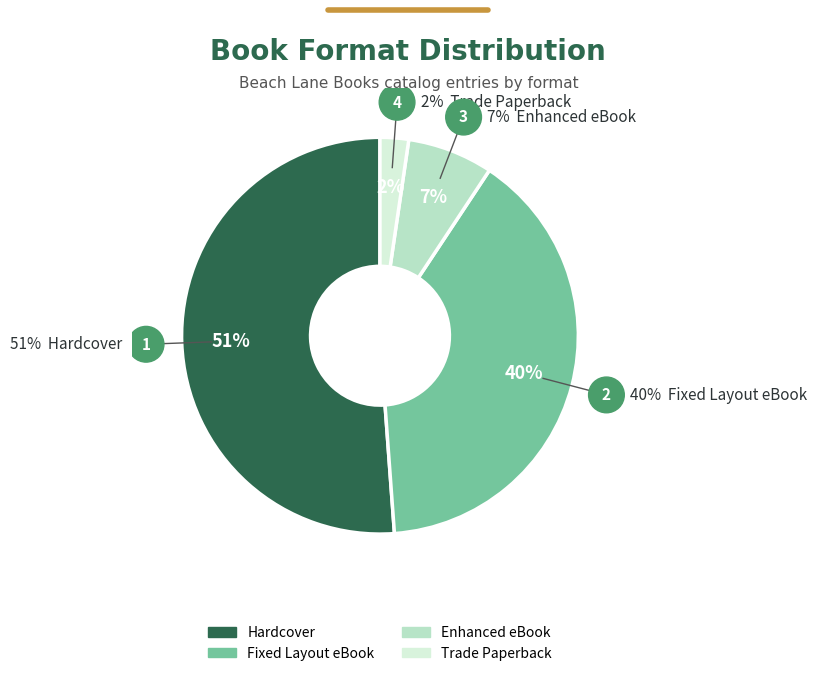

To the nearest percent, what is the combined percentage of Hardcover and Enhanced eBook?

58%